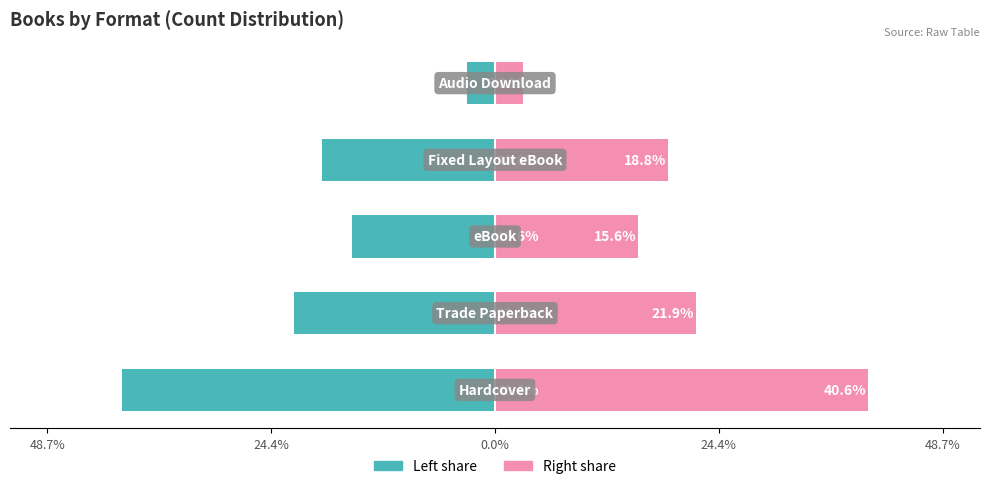

Reading right to left, extract all data points from this chart.

Count (Left): 48.7%=-3.1	24.4%=-18.8	0.0%=-15.6	24.4%=-21.9	48.7%=-40.6
Count (Right): 48.7%=3.1	24.4%=18.8	0.0%=15.6	24.4%=21.9	48.7%=40.6